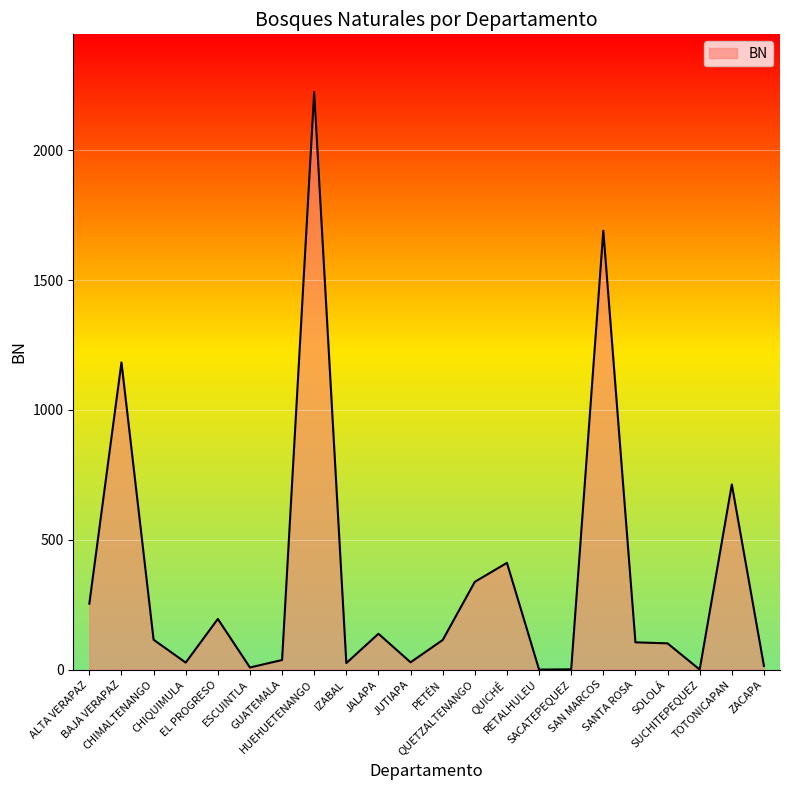

True or false: the data shows 713 at TOTONICAPAN.

True